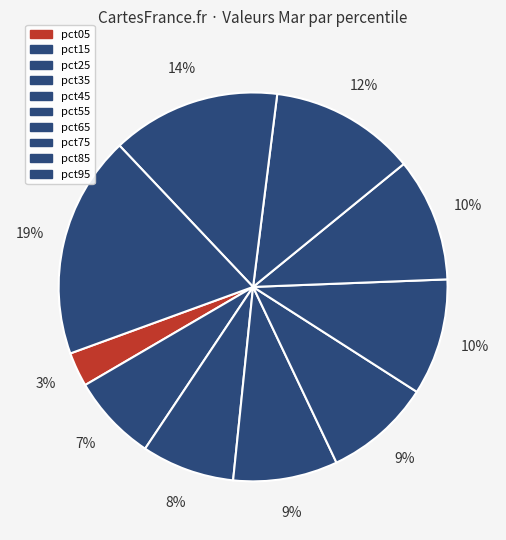

To the nearest percent, what is the difference between the pct55 and pct85 slice percentages?

4%